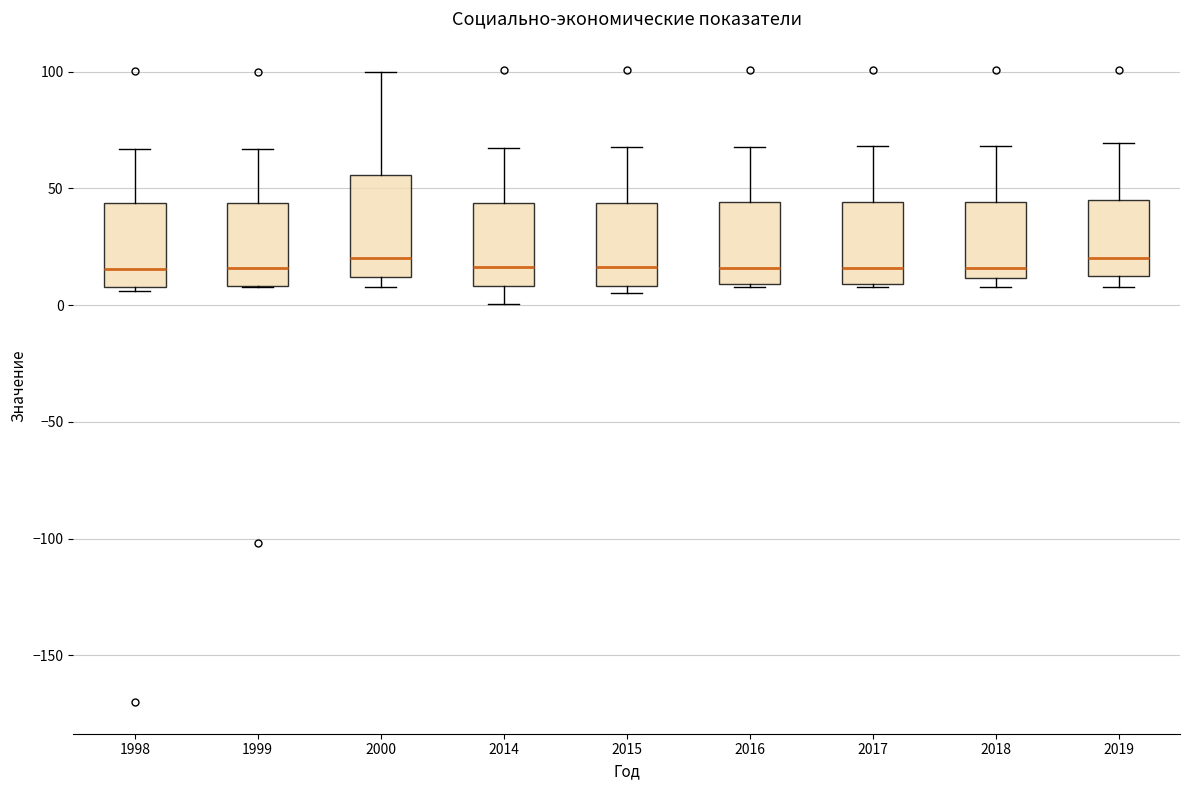

Reading left to right, read every box against the y-axis: the position of its median line, the range the box covers, and the ends of its whiskers. The values are not printed on the chart, so give them approximately, as read against the axis.

1998: median 15, box 10 to 45, whiskers 5 to 65
1999: median 15, box 10 to 45, whiskers 10 to 65
2000: median 20, box 10 to 55, whiskers 10 (just below the box's lower edge) to 100
2014: median 15, box 10 to 45, whiskers 0 to 65
2015: median 15, box 10 to 45, whiskers 5 to 70
2016: median 15, box 10 to 45, whiskers 10 to 70
2017: median 15, box 10 to 45, whiskers 10 to 70
2018: median 15, box 10 to 45, whiskers 10 (just below the box's lower edge) to 70
2019: median 20, box 10 to 45, whiskers 10 (just below the box's lower edge) to 70